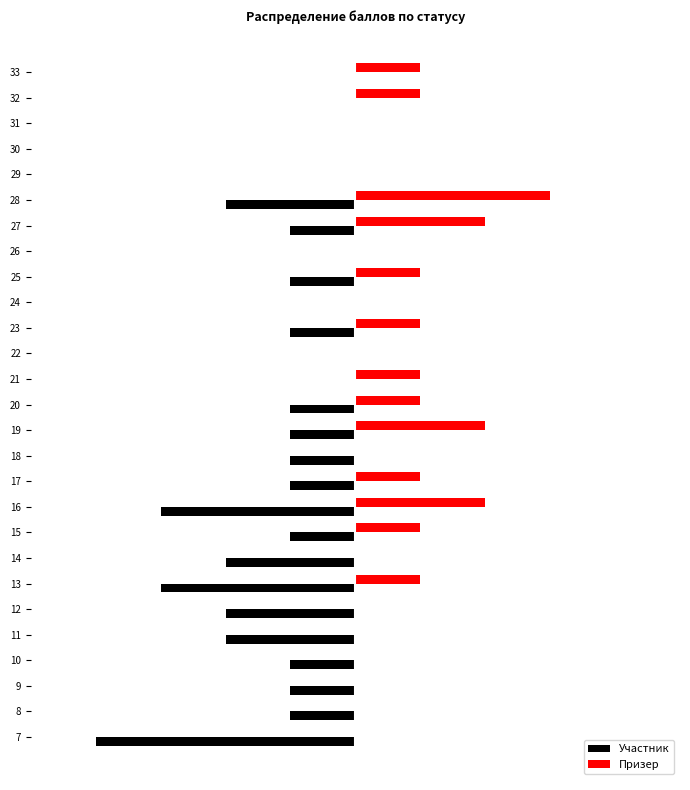

What is the smallest value displayed?

-4